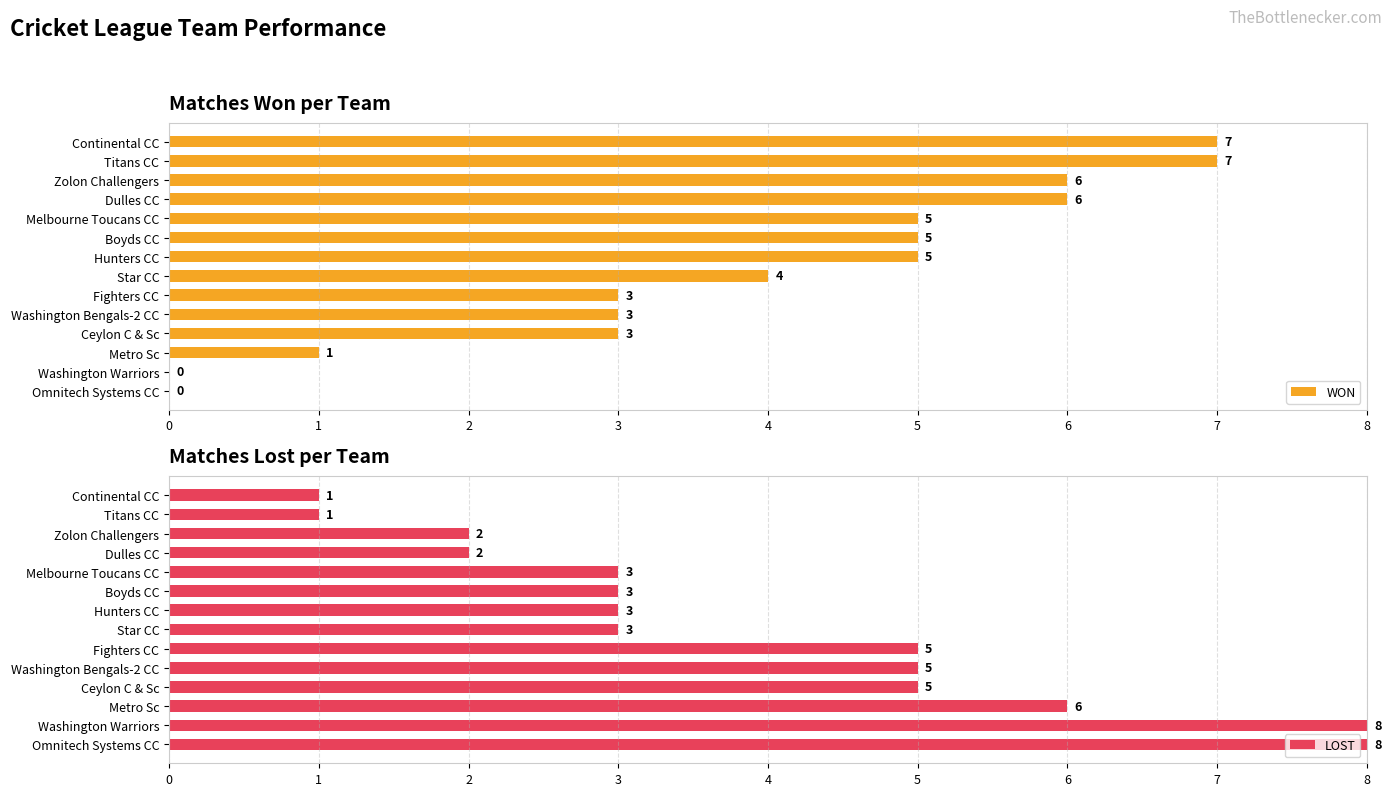

How many WON values are between 3 and 6?

9